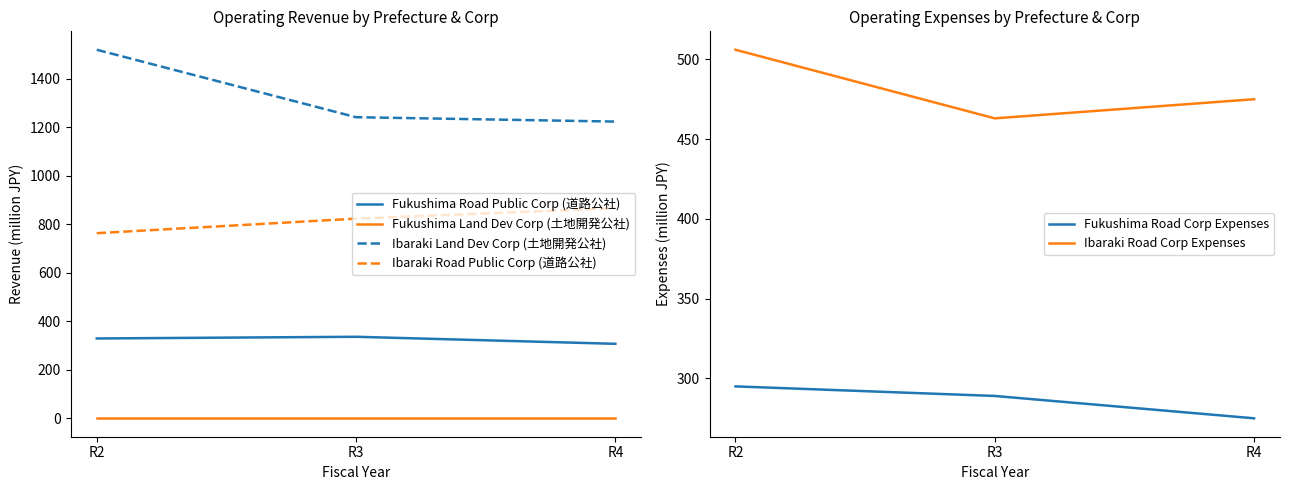

Between R3 and R4, which is larger?

R3